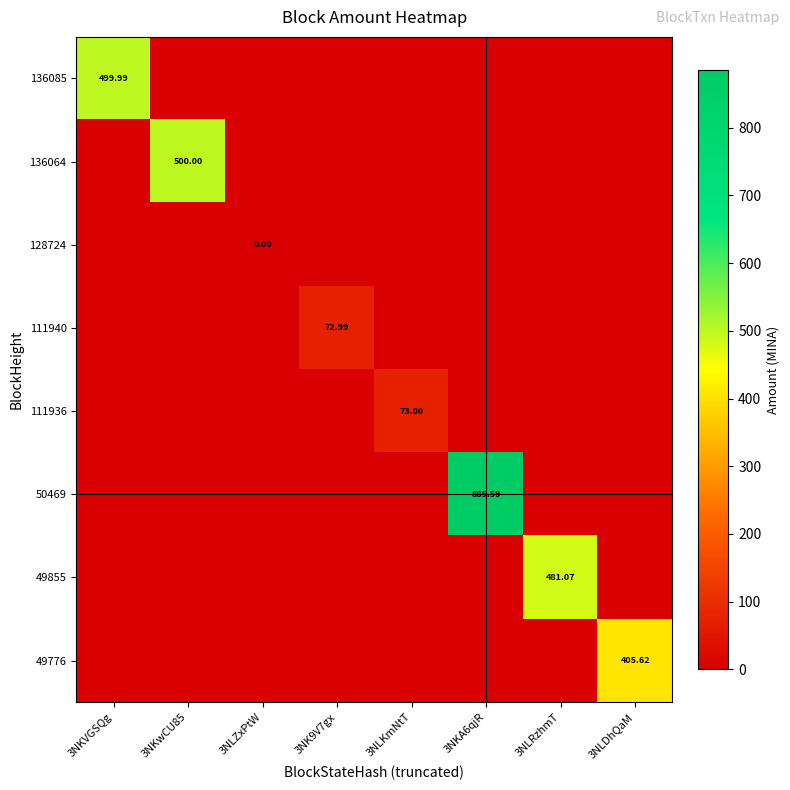

How many categories are shown in the chart?

8